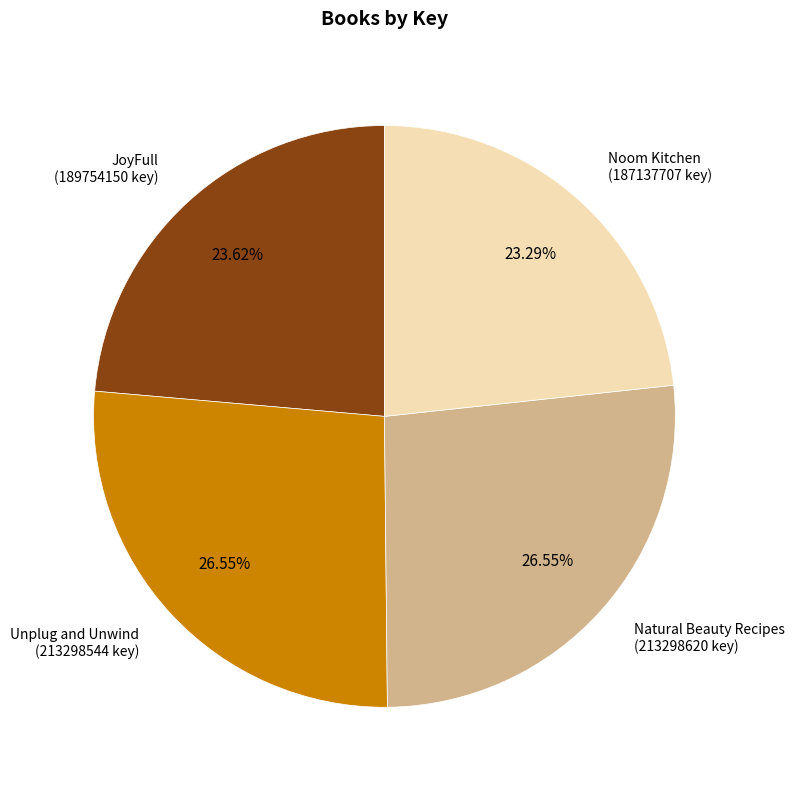

Between Unplug and Unwind (213298544 key) and Noom Kitchen (187137707 key), which is larger?

Unplug and Unwind (213298544 key)